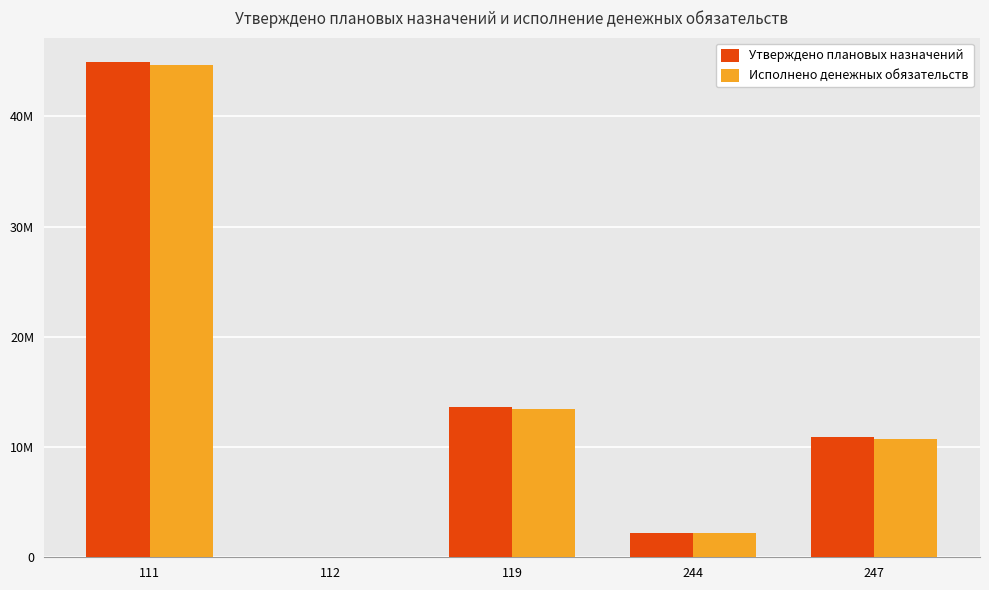

Are the bars horizontal?

No